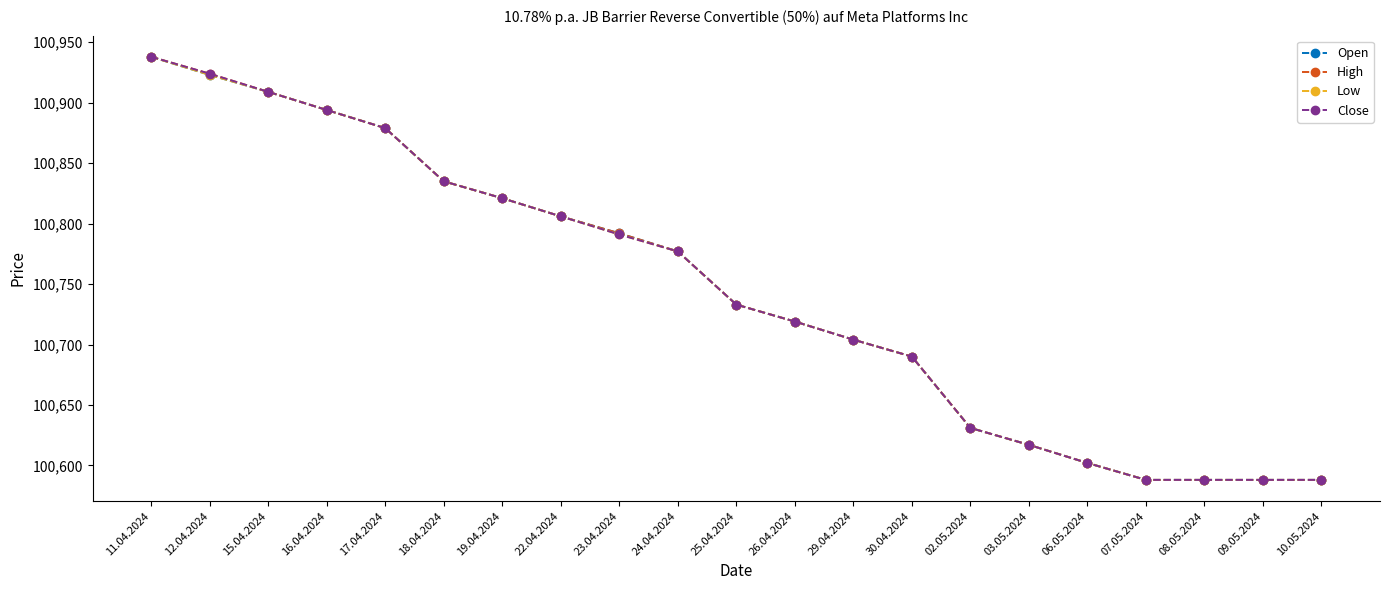

At which label does High reach its peak?

11.04.2024